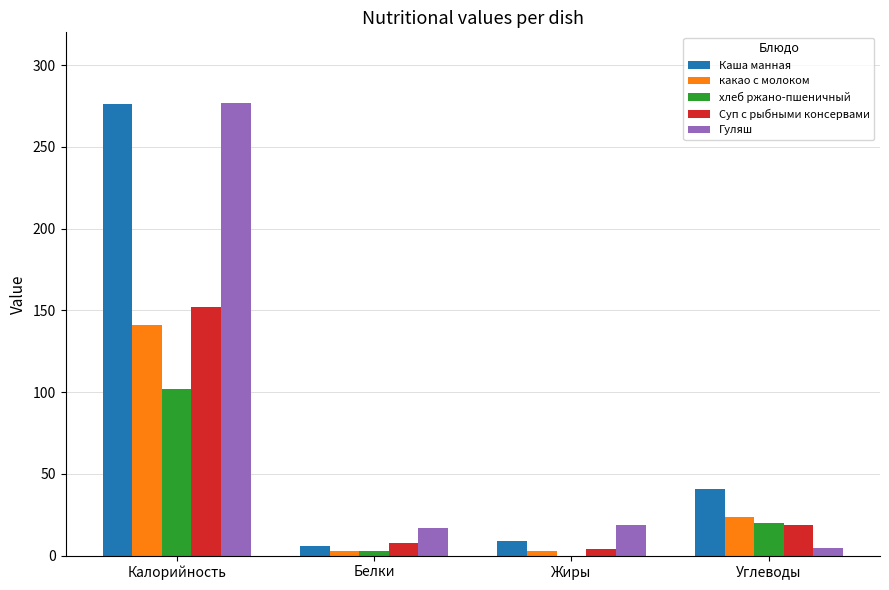

Which series changed the most between Калорийность and Углеводы?

Гуляш